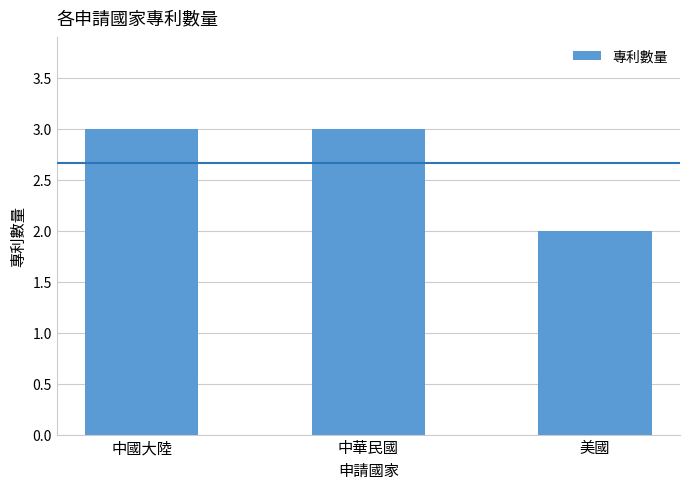

What is the label of the 1st bar from the left?

中國大陸